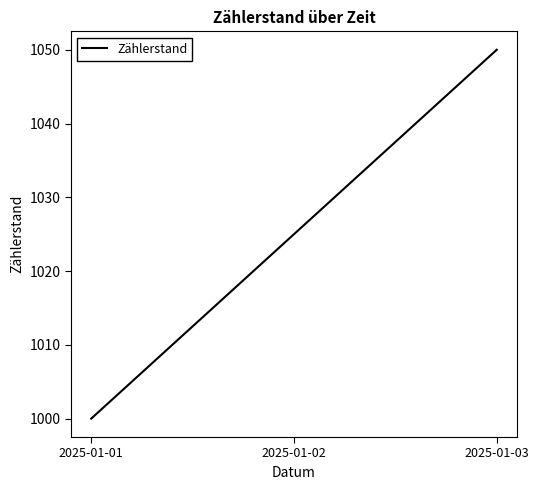

What is the smallest value displayed?

1000